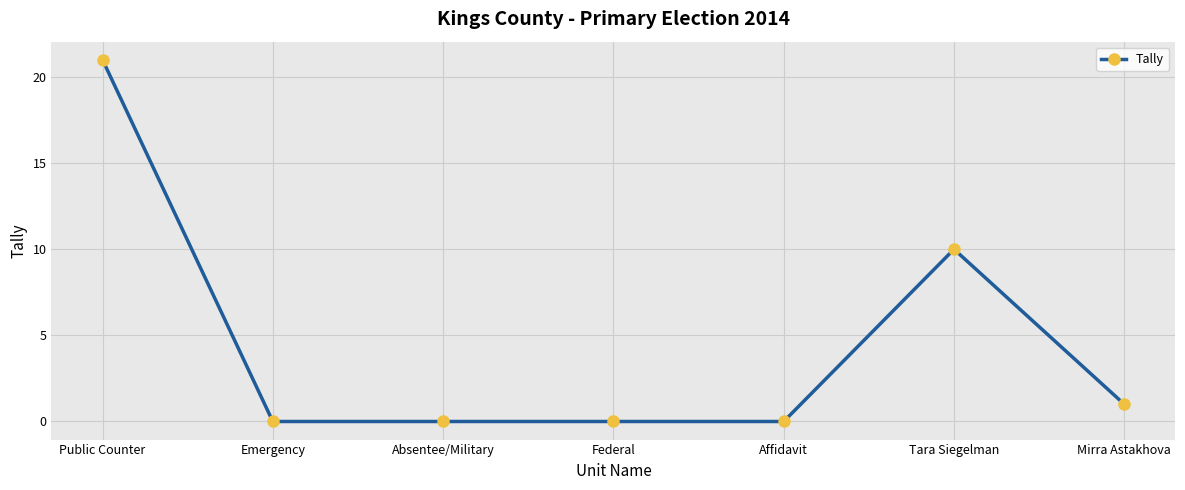

Does the chart display data point markers on the line(s)?

Yes